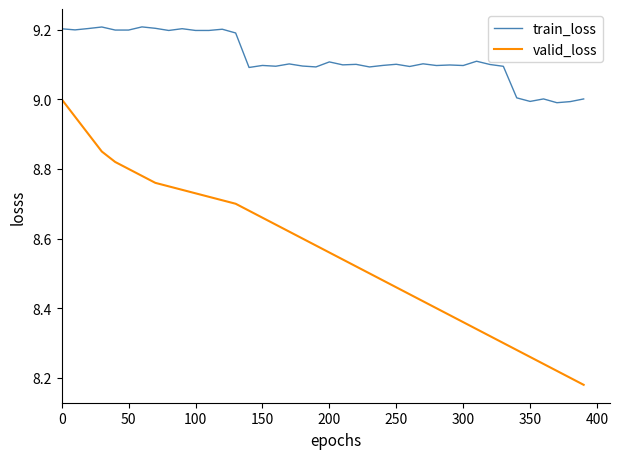

True or false: train_loss and valid_loss cross at least once.

False